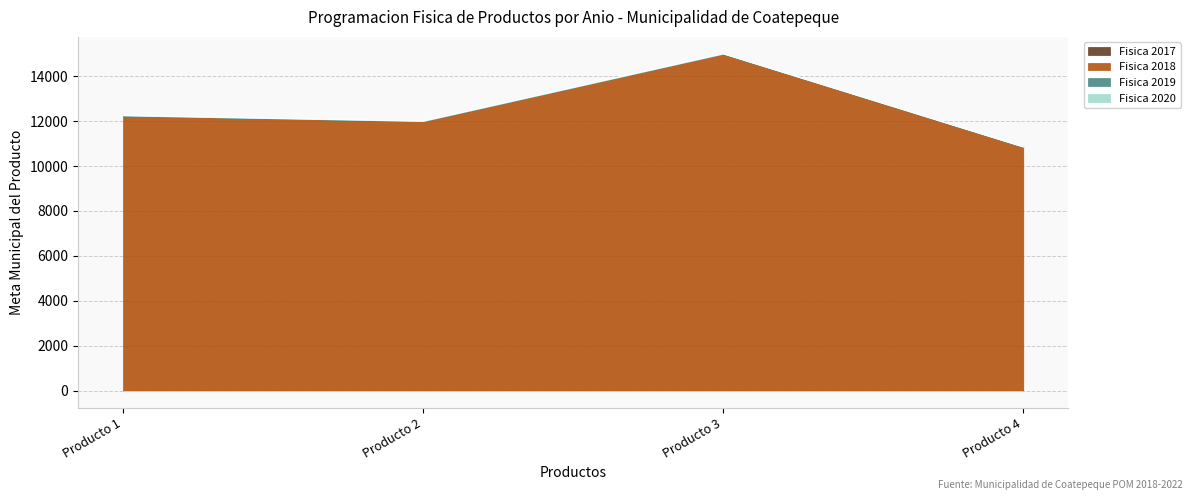

Where is Fisica 2017 nearest to the value 0?

Producto 1